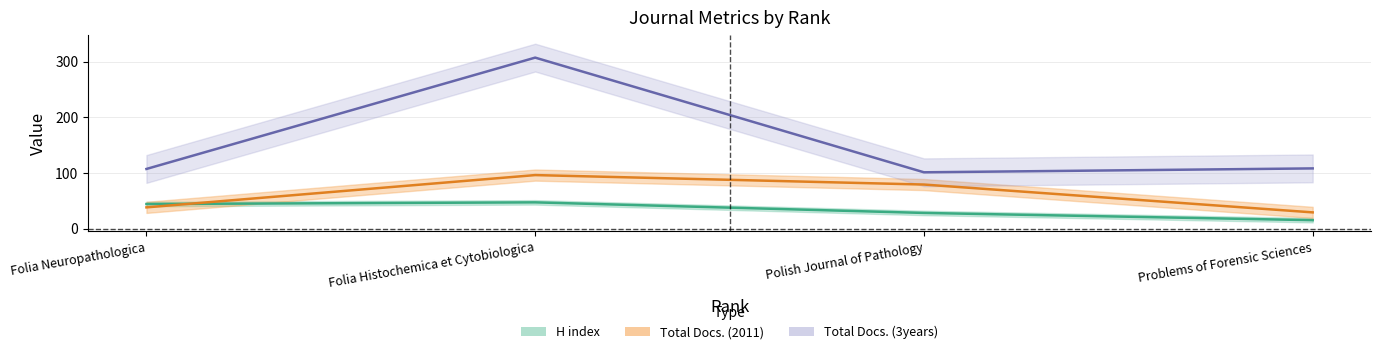

Between Folia Neuropathologica and Polish Journal of Pathology, which series saw the biggest shift?

Total Docs. (2011)